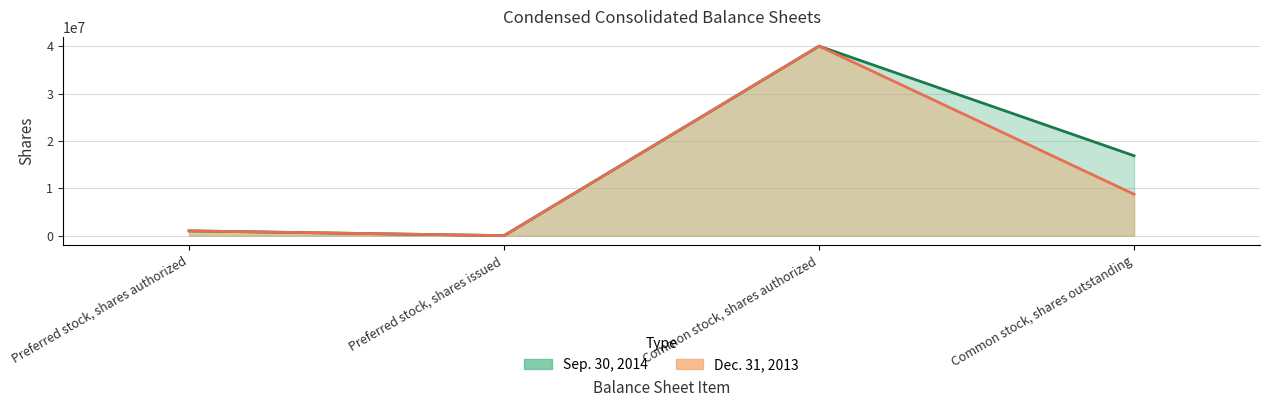

What is the sum of all Dec. 31, 2013 line values?

49739108